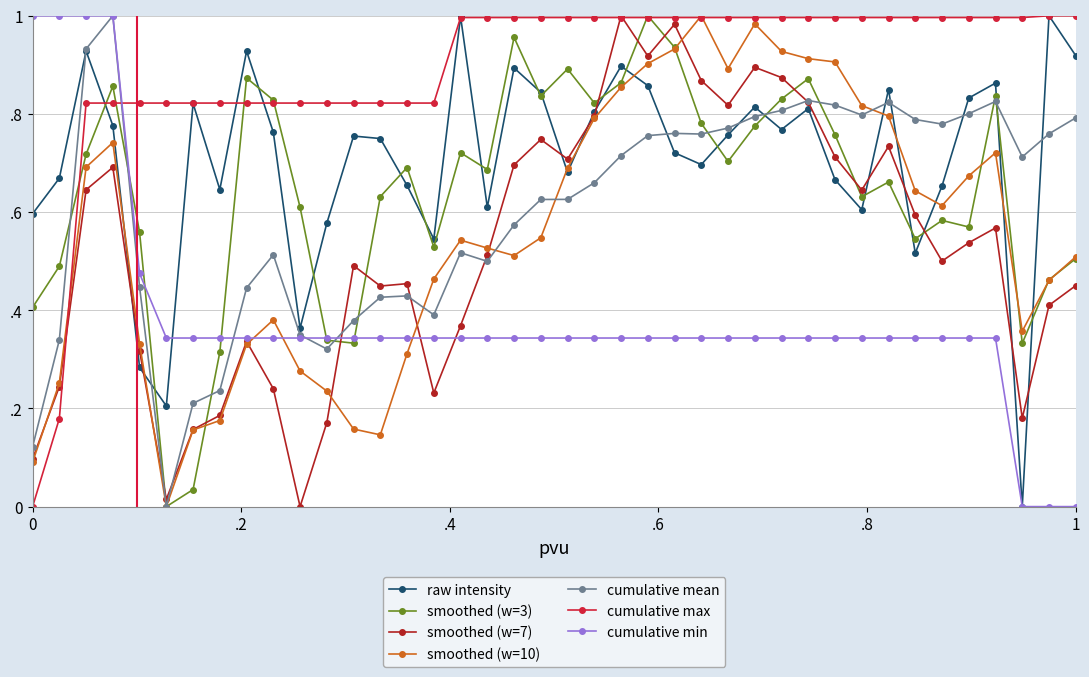

Is this an area chart (filled region under the line)?

No